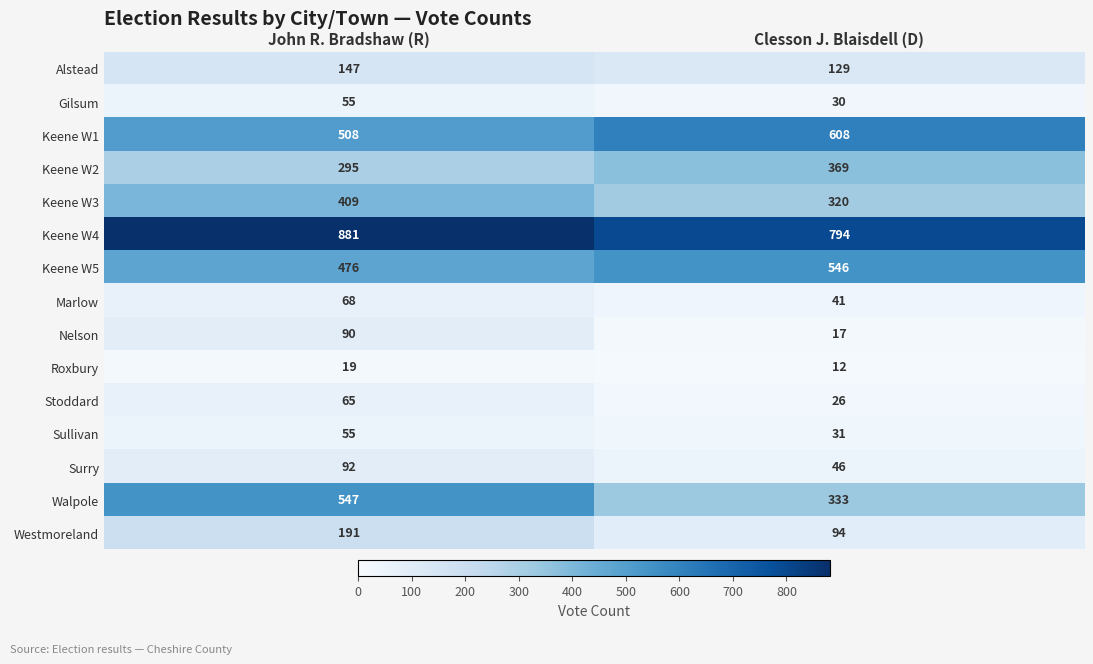

Count the number of categories in the chart.

2